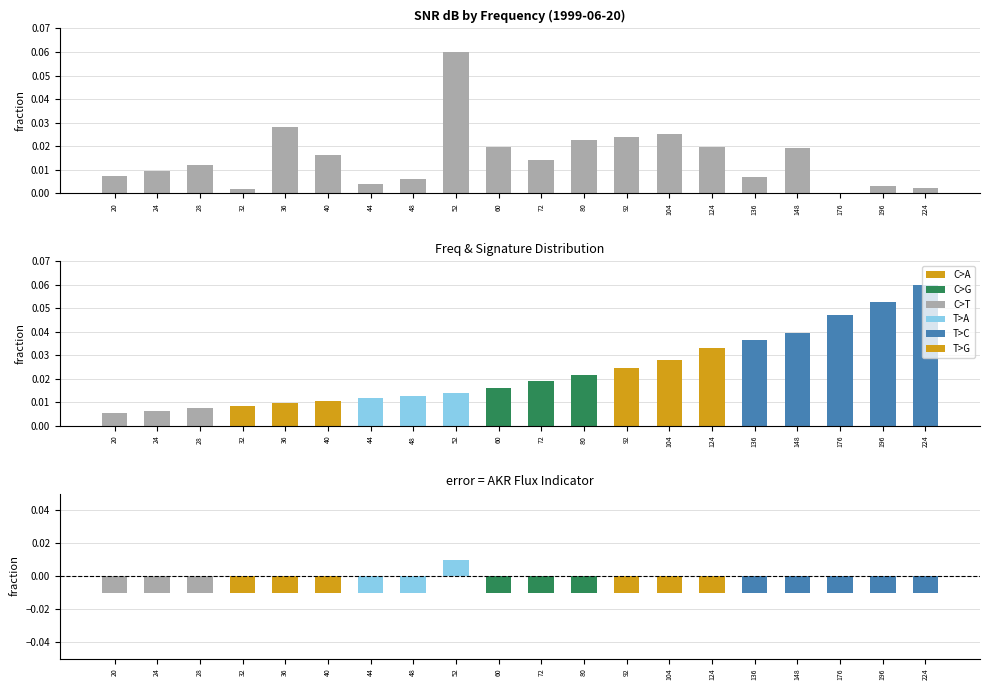

Rank the series by their average value, from highest to lowest.

freq, snr_db, akr_flux